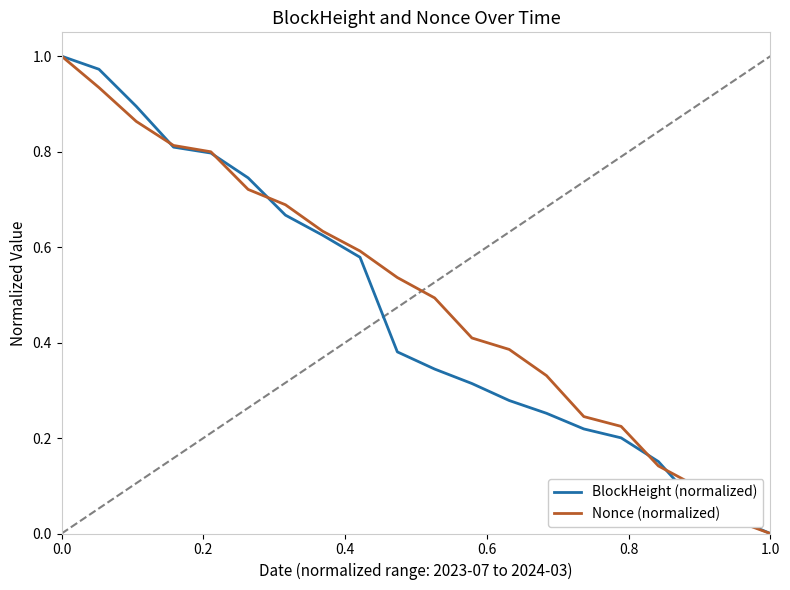

The Nonce (normalized) series shows 0.0 at 1.0. True or false?

True